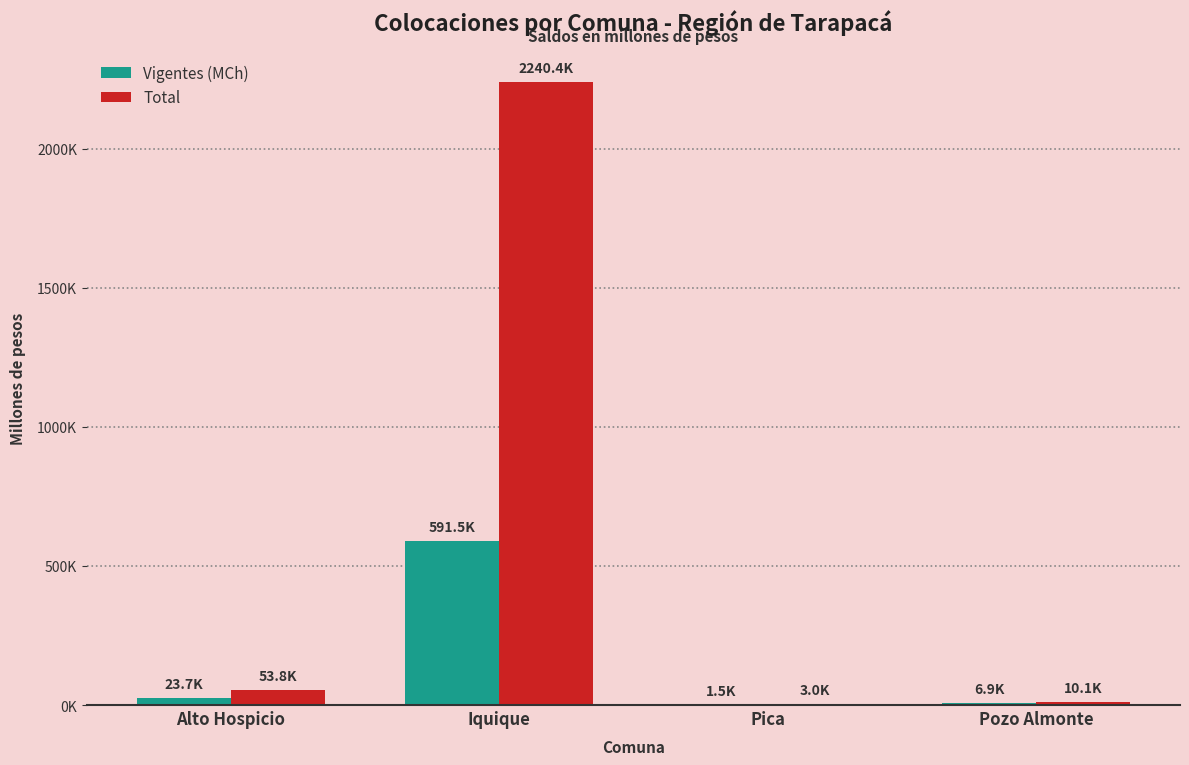

What is the total value across all series at Pica?

4514.6